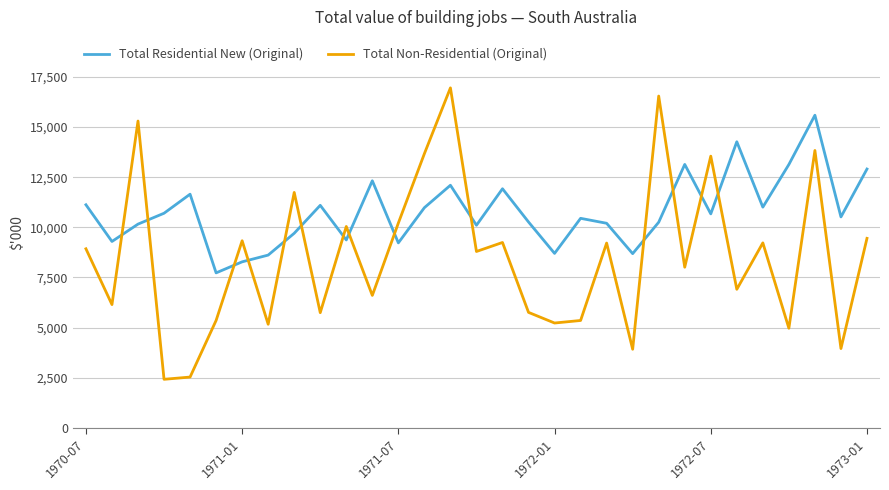

In Total Non-Residential (Original), how many points are higher than both neighbors (excluding endpoints)?

11